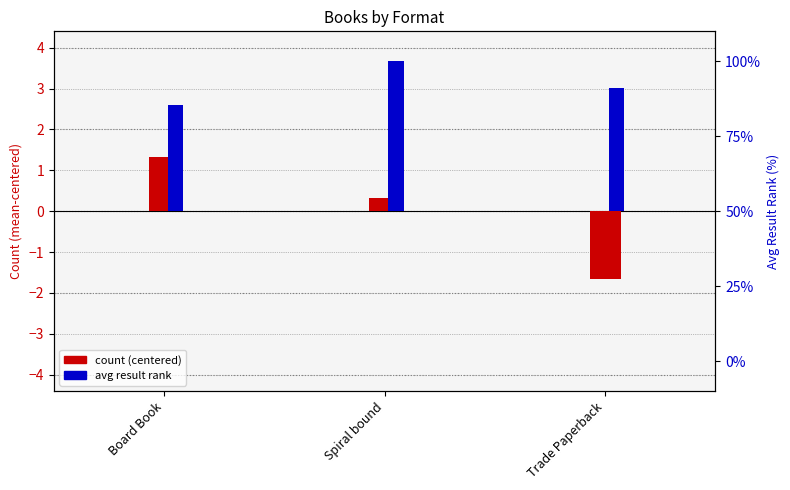

At how many categories does at least one series exceed 40?

2